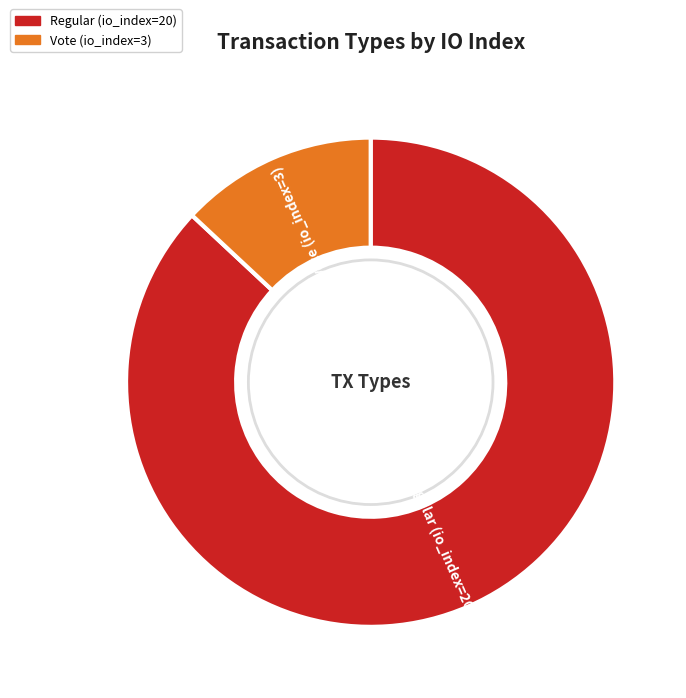

Is the sum of Regular (io_index=20) and Vote (io_index=3) greater than half?

Yes